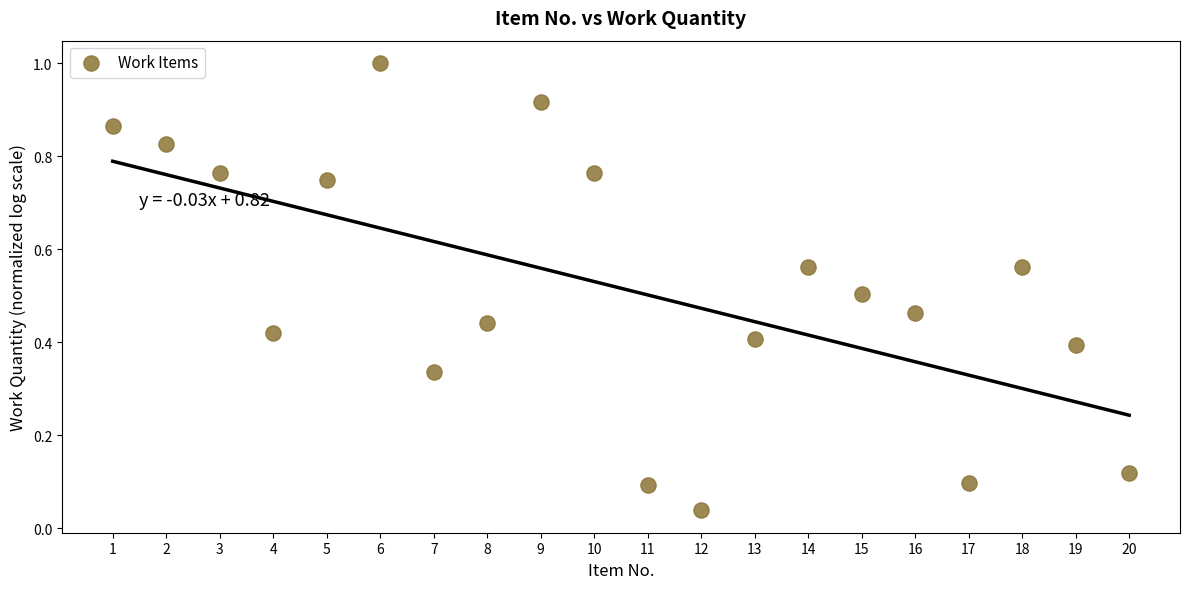

What is the range of Y values (max minus min)?

1.0